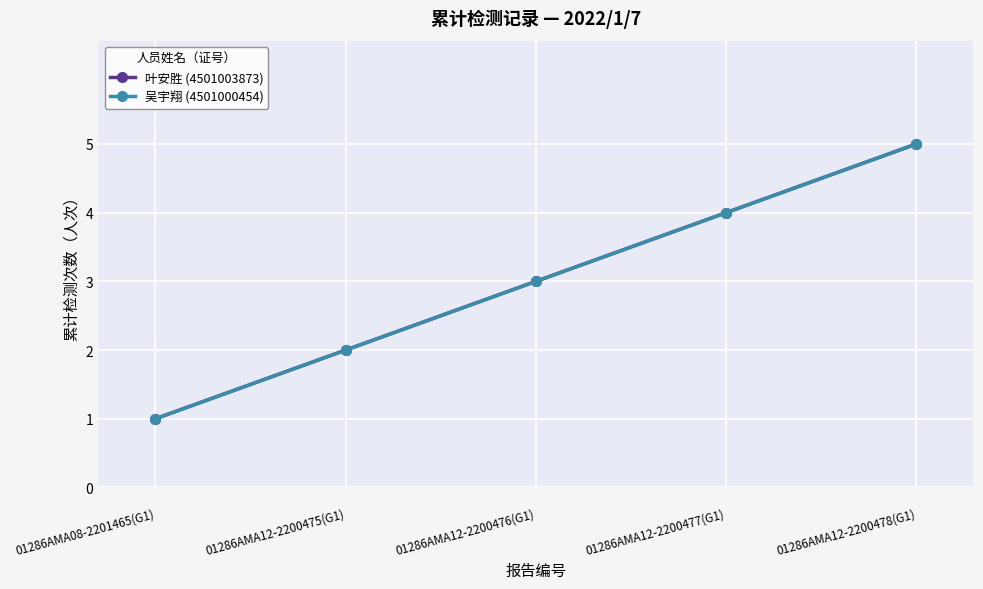

True or false: 叶安胜 (4501003873) and 吴宇翔 (4501000454) intersect in this chart.

False